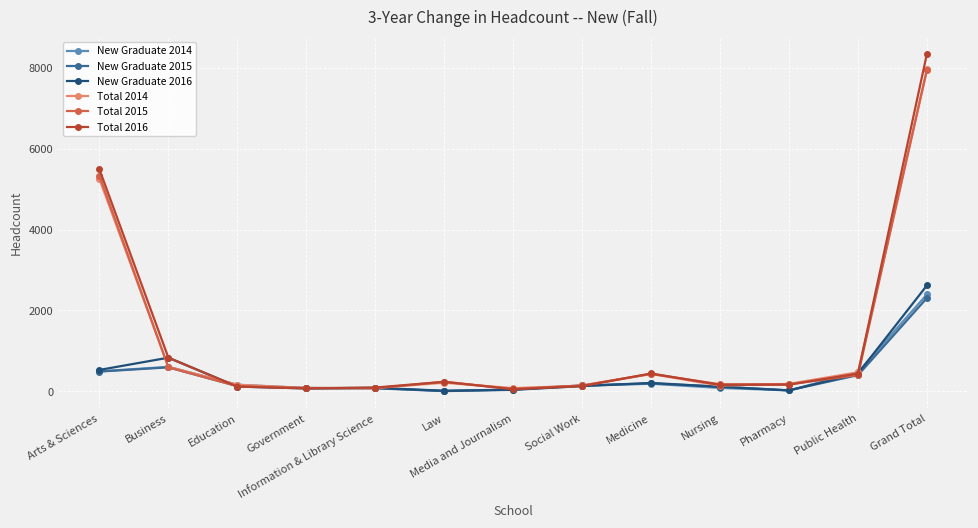

What is the greatest value displayed?

8358